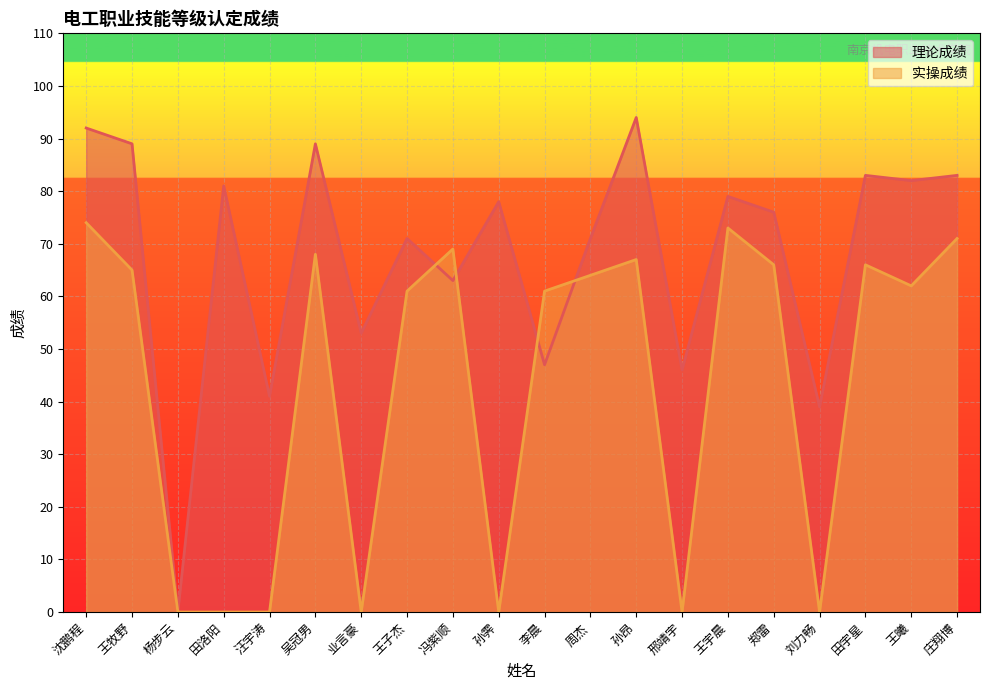

What is the difference between the 实操成绩 values at 王子杰 and 汪宇涛?

61